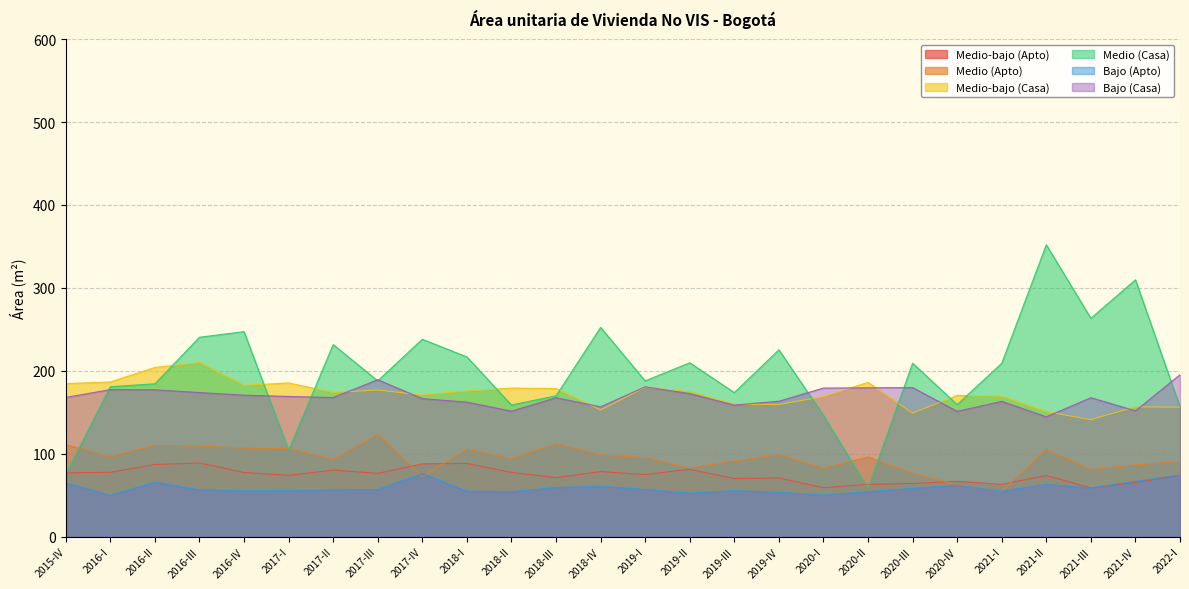

True or false: Medio-bajo (Apto) and Medio-bajo (Casa) cross at least once.

False